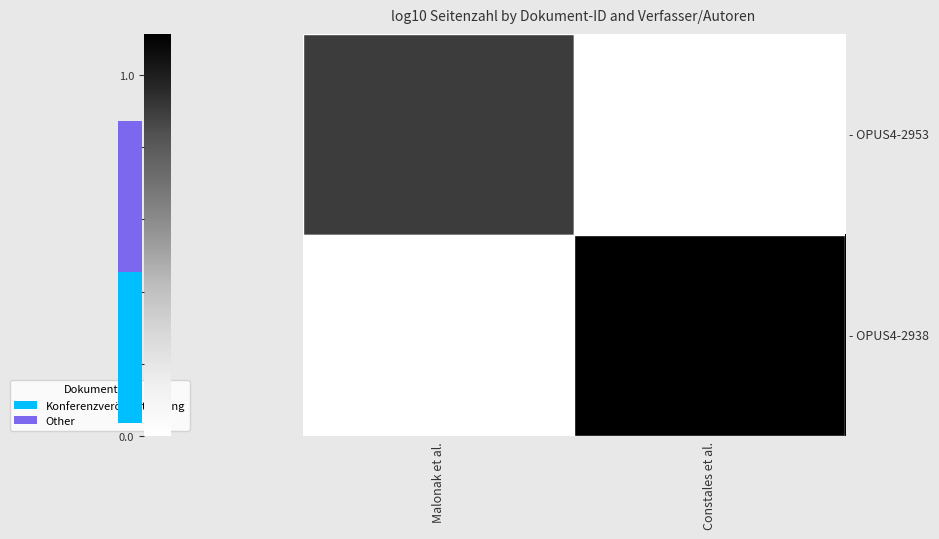

At which category is the sum across all series the highest?

Constales et al.